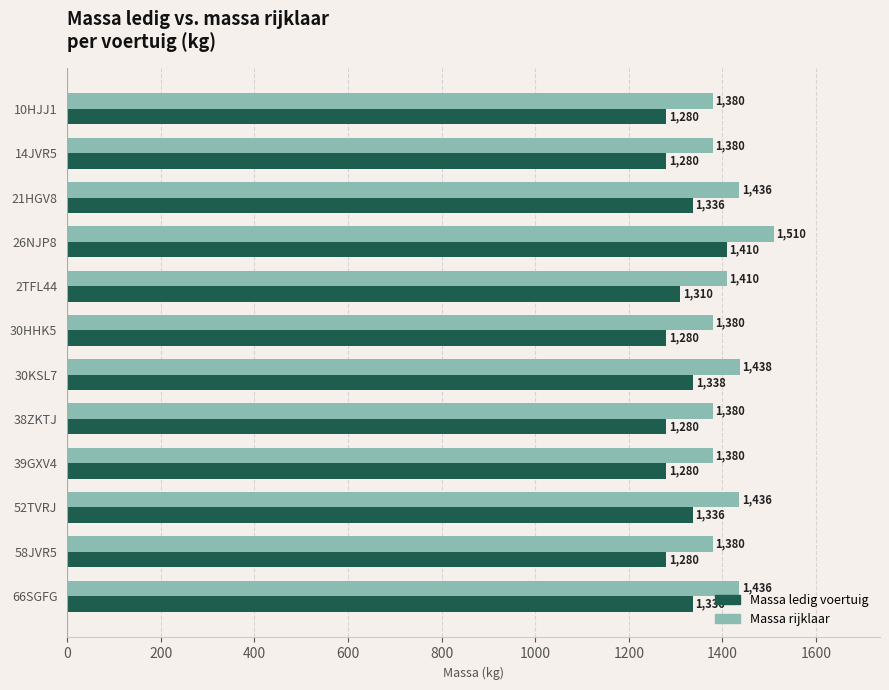

The value of Massa rijklaar at 58JVR5 is 2328. True or false?

False